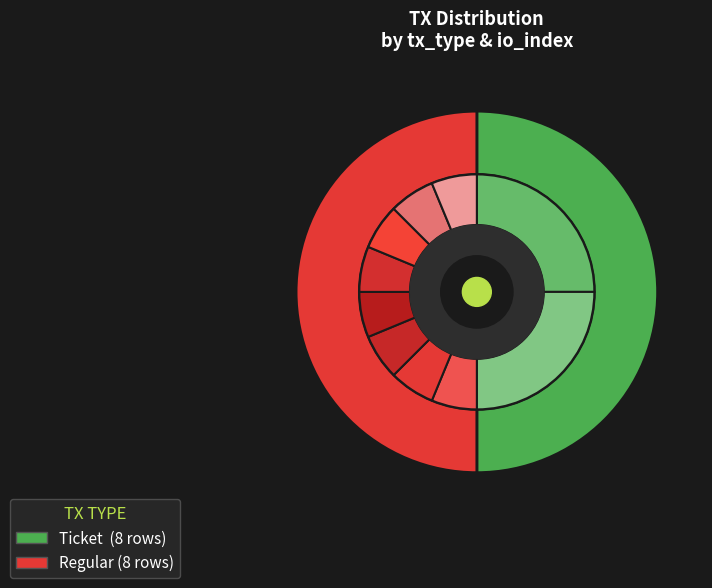

Does Regular io_2 represent more than half of the total?

No